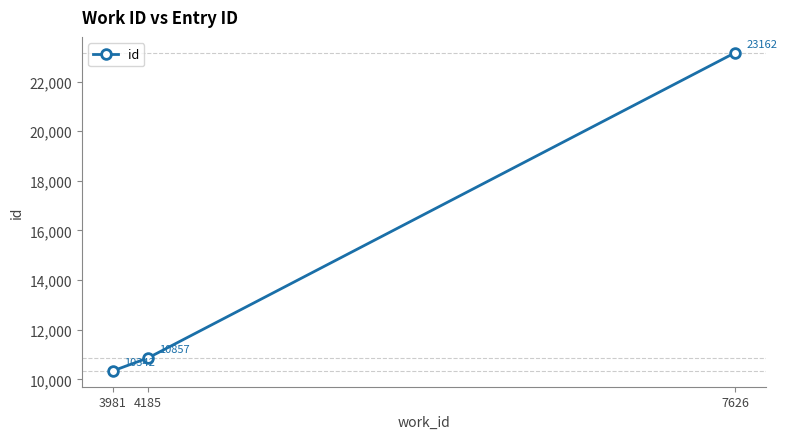

List the labels in order of value, smallest first.

3981, 4185, 7626